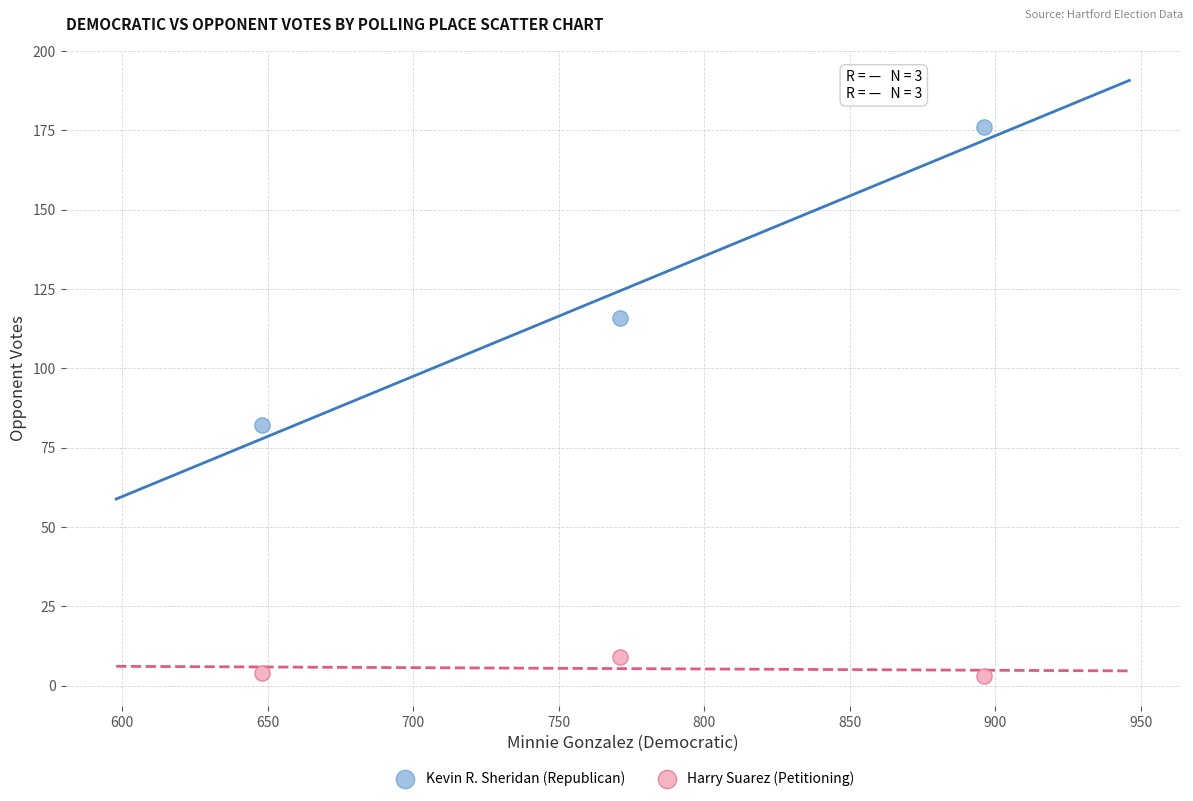

Which series has the widest spread of Y values?

Kevin R. Sheridan (Republican)